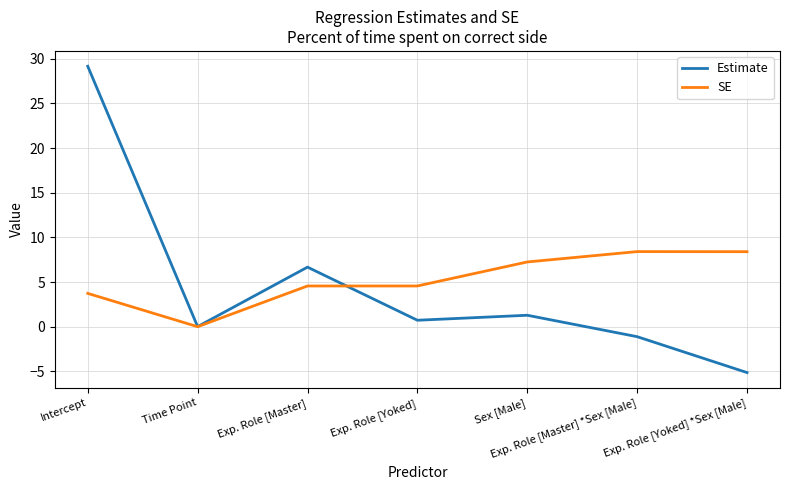

Does the chart display data point markers on the line(s)?

No